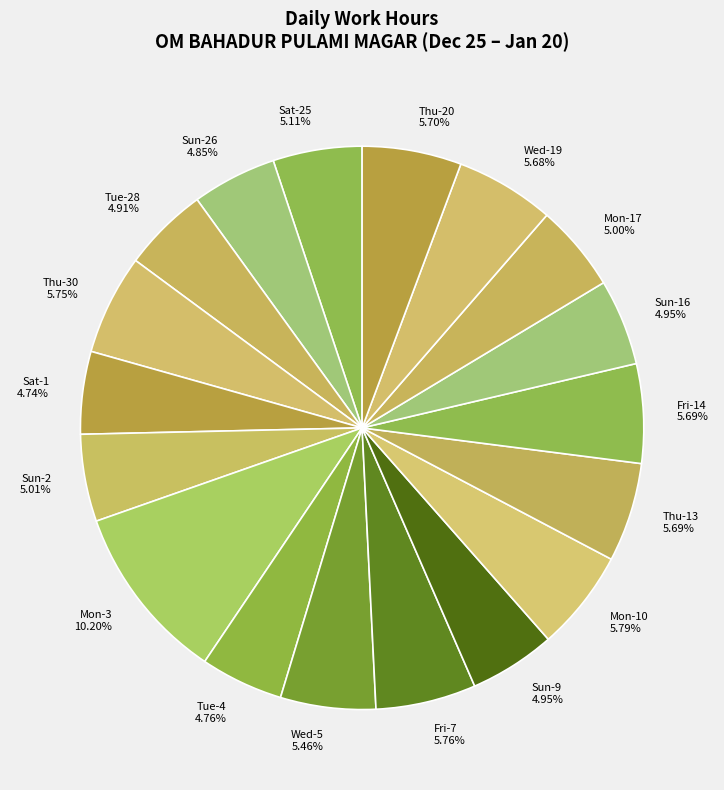

Combined, do Sun-9 and Sun-2 account for over 50%?

No